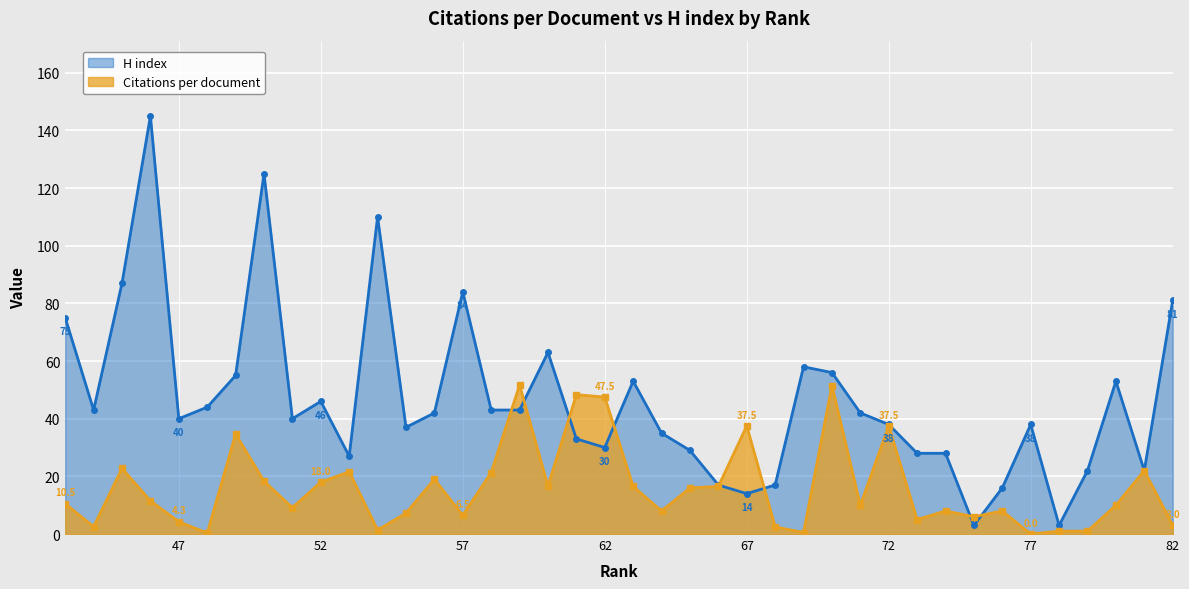

Is the value of Citations per document at 47 greater than the value of H index at 81?

No